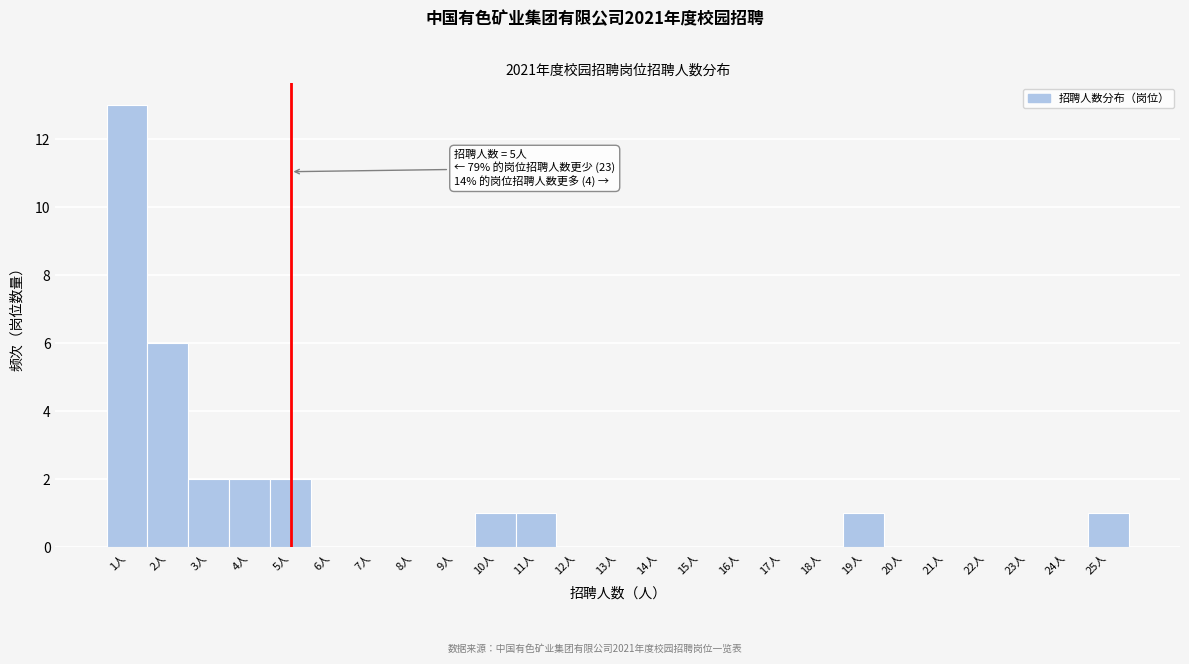

Over which range of the x-axis is the bar tallest?

0.5 to 1.5